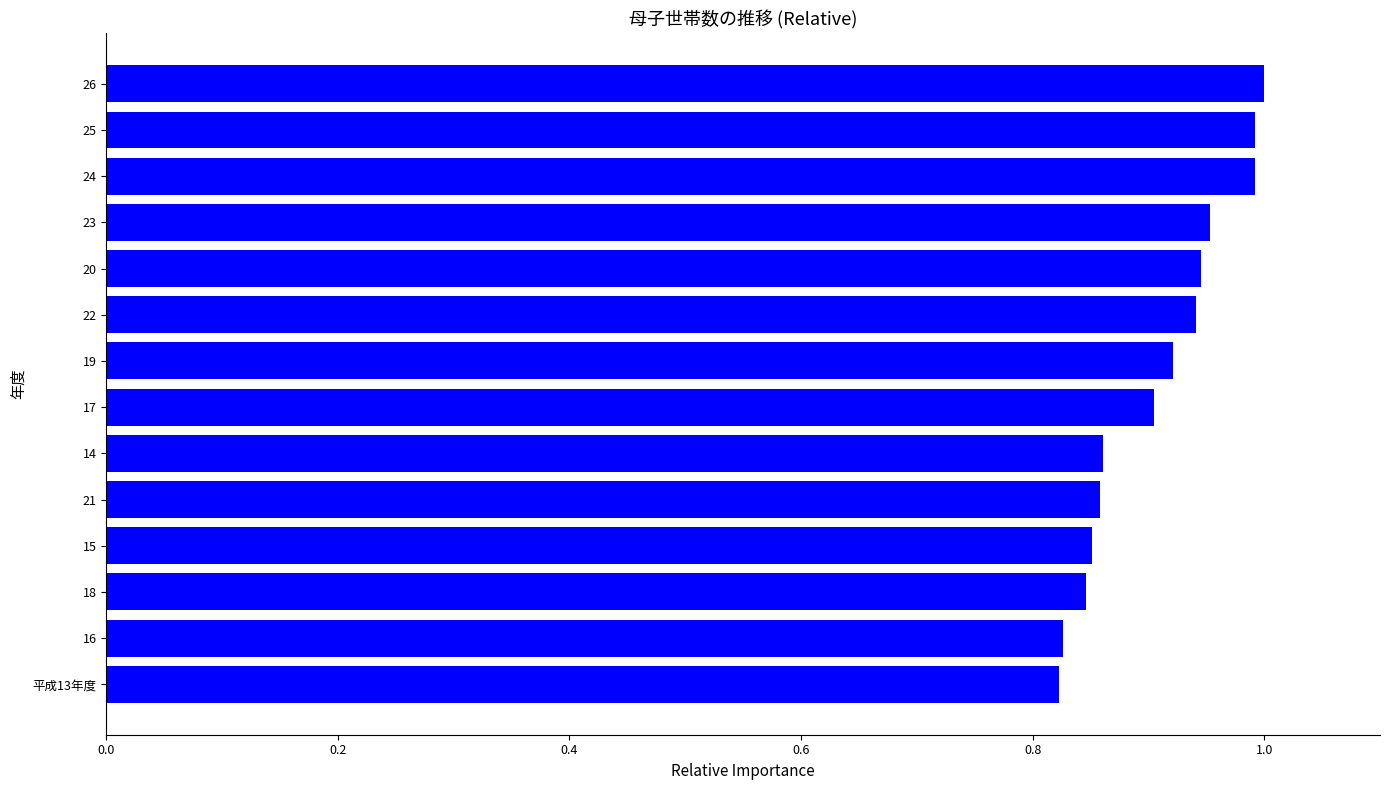

True or false: the data shows 0.9 at 22.

True